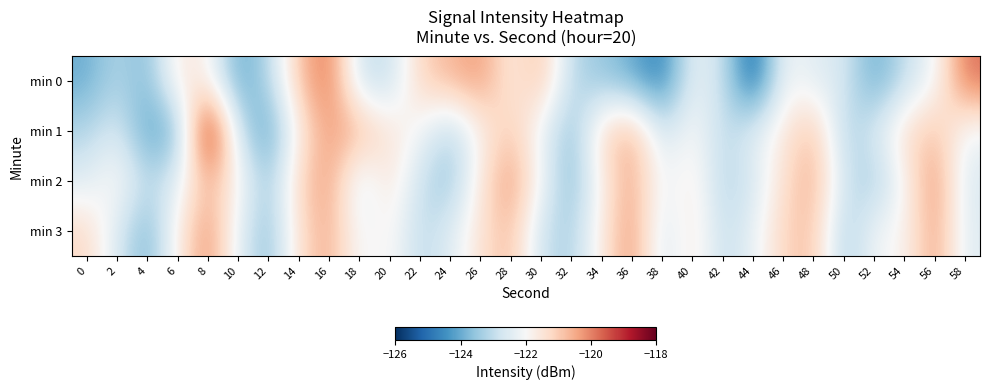

Between 52 and 58, which is larger?

58